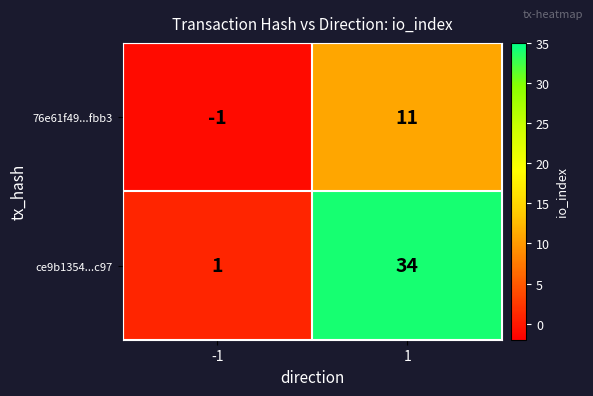

How many values in 76e61f49...fbb3 are above zero?

1